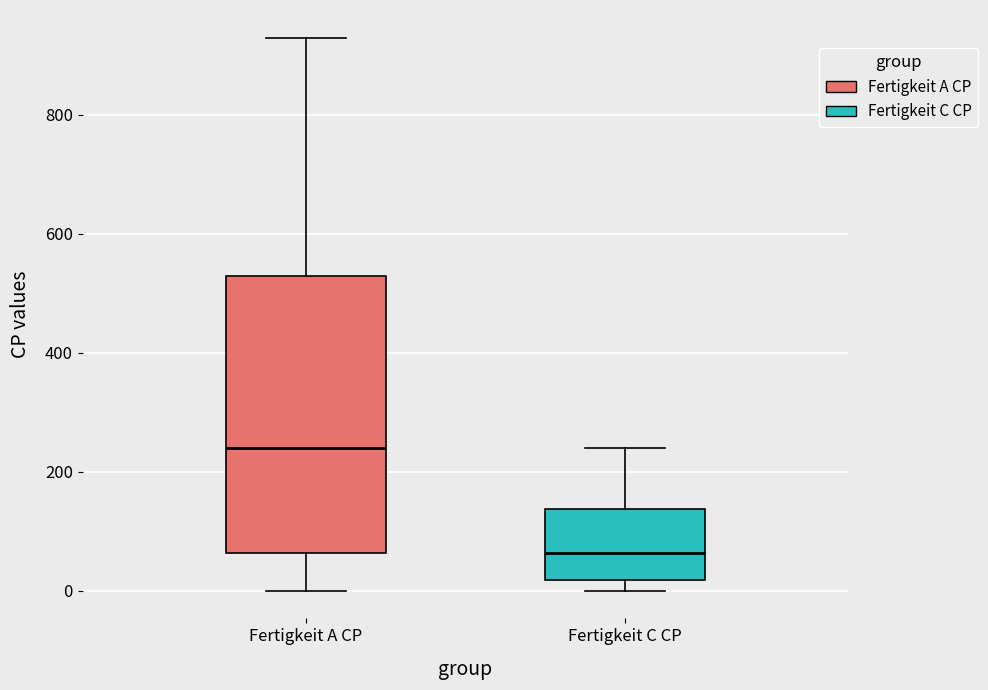

Comparing the boxes themselves (not the whiskers), which one is the tallest?

Fertigkeit A CP